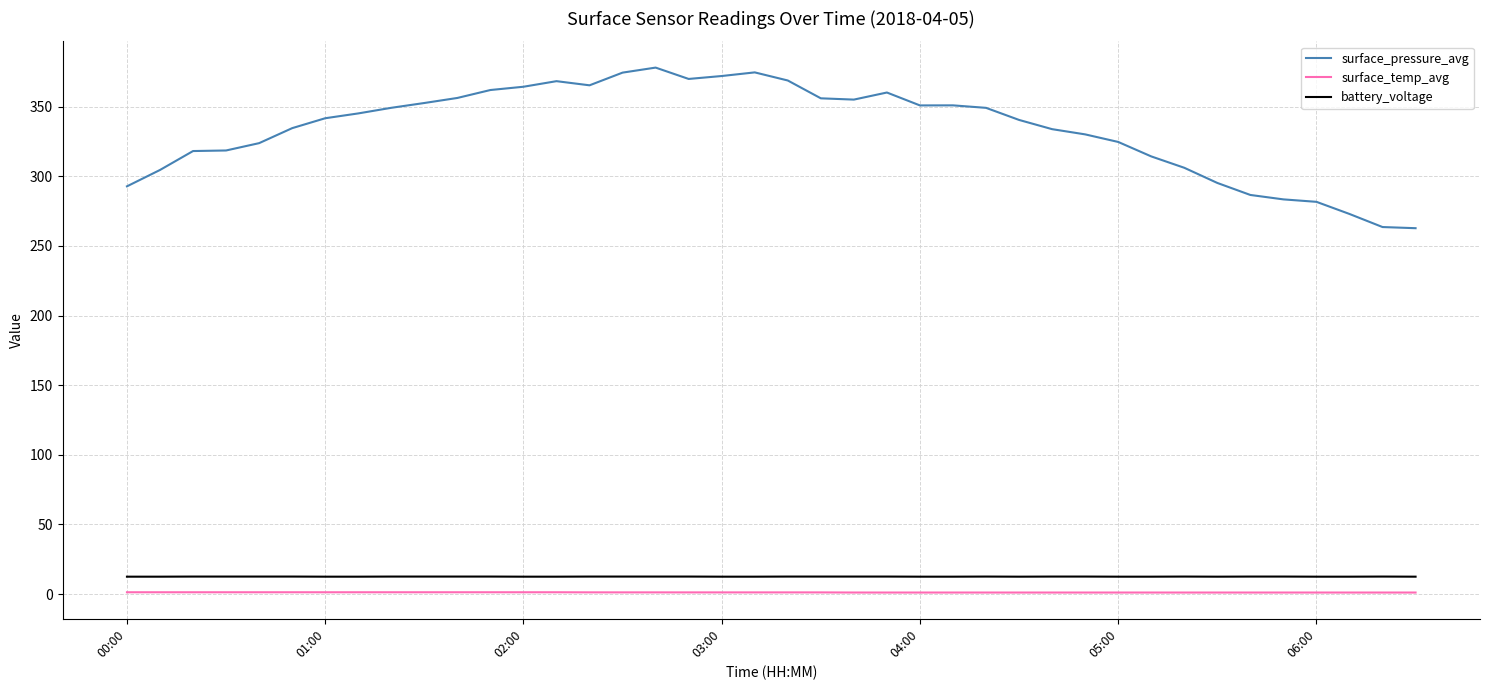

True or false: battery_voltage and surface_temp_avg intersect in this chart.

False